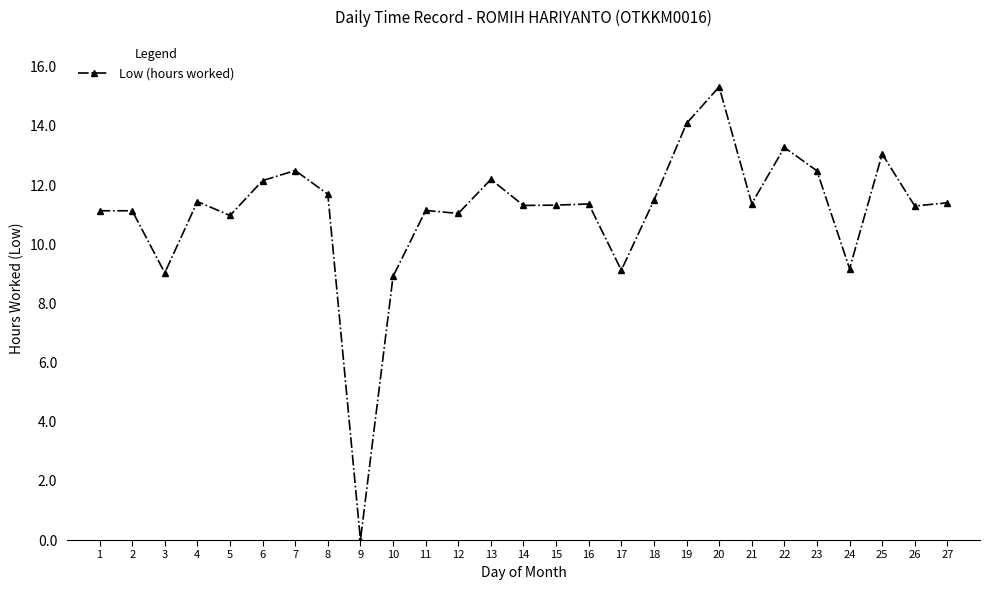

At which category does the chart reach its minimum across all series?

9